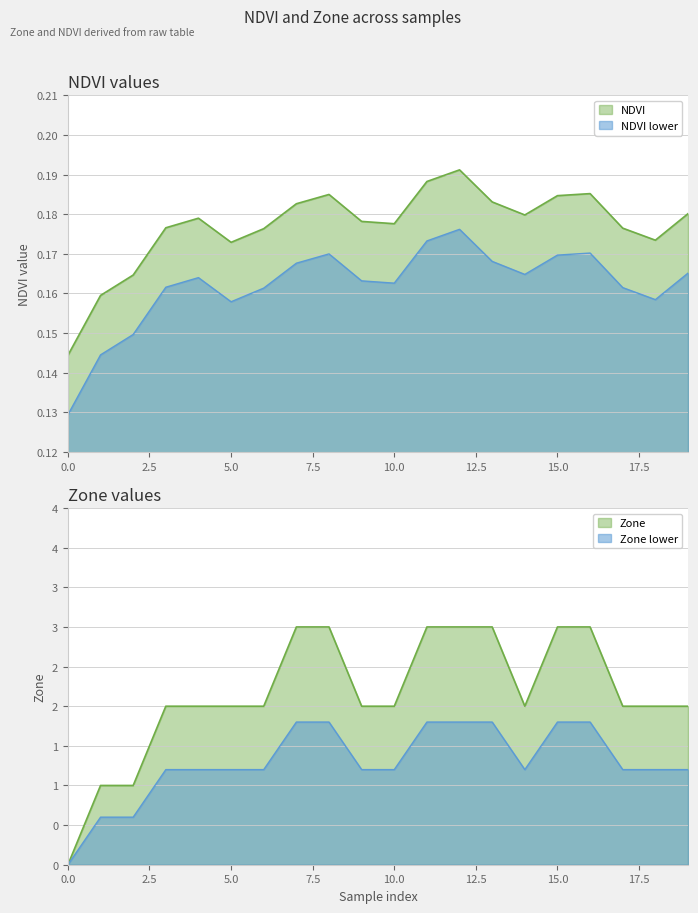

What is the value of the Zone point at the 15th from the left?

2.0